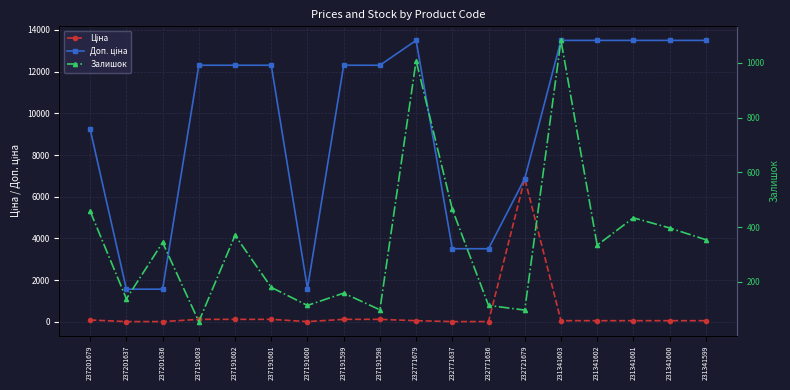

List the labels in order of Ціна value, largest first.

232721679, 237191603, 237191602, 237191601, 237191599, 237191598, 237201679, 232771679, 231341603, 231341602, 231341601, 231341600, 231341599, 237191600, 237201637, 237201636, 232771637, 232771636